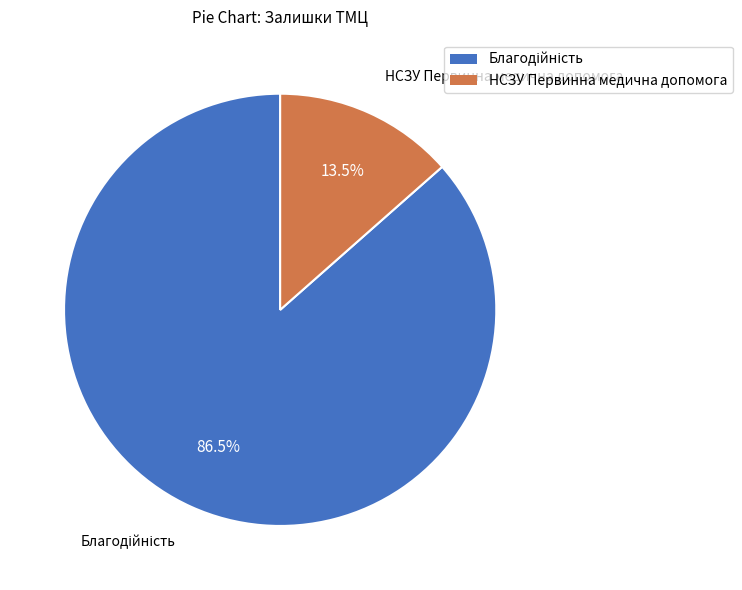

Does any single category account for the majority?

Yes